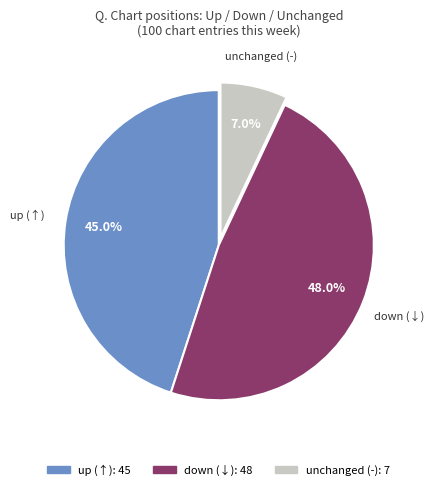

Does any single category account for the majority?

No